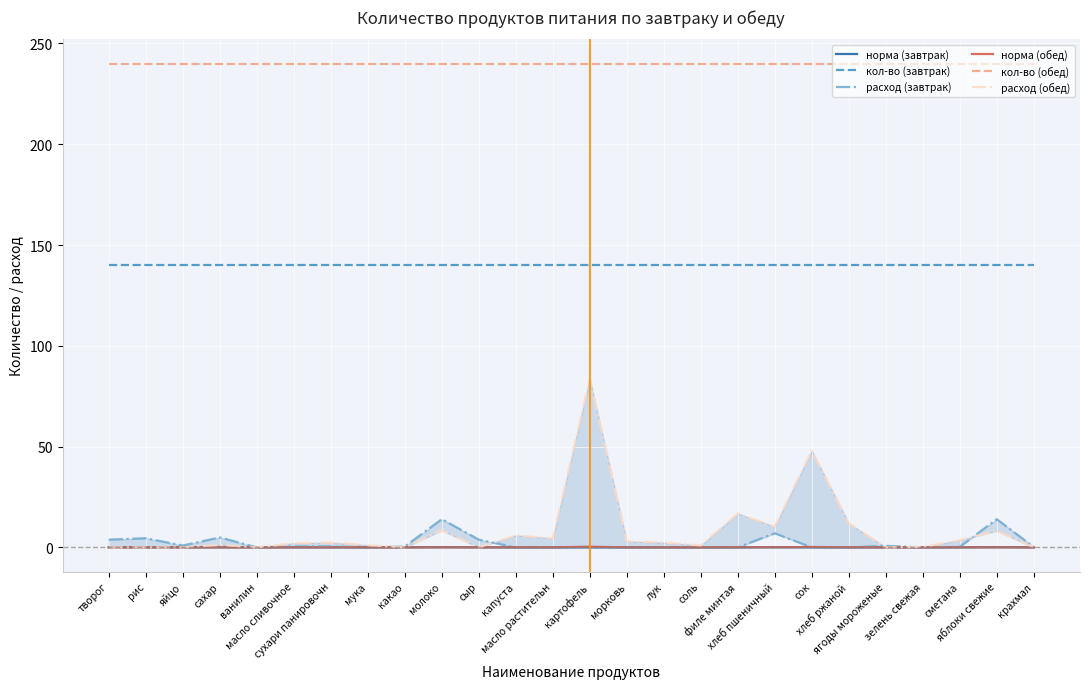

What position from the right is яйцо?

24